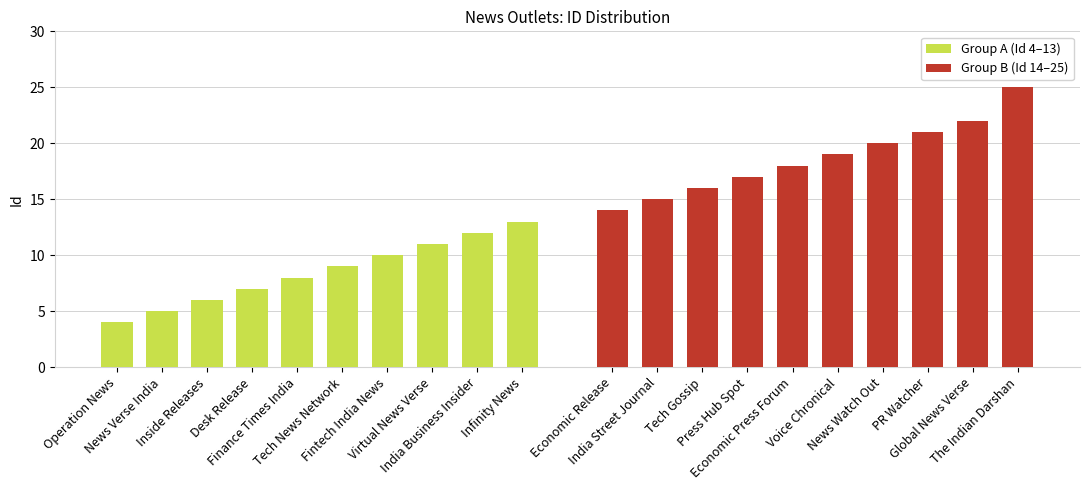

What are all the series names shown in the legend?

Group A (Id 4–13), Group B (Id 14–25)